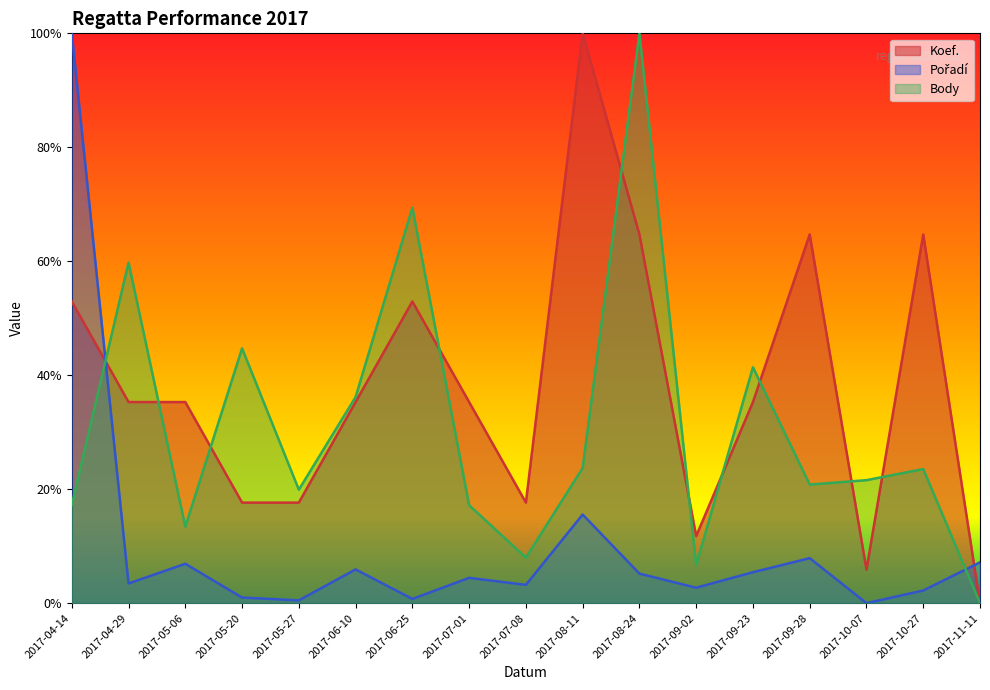

True or false: Pořadí has more than 2 points higher than both neighbors.

True